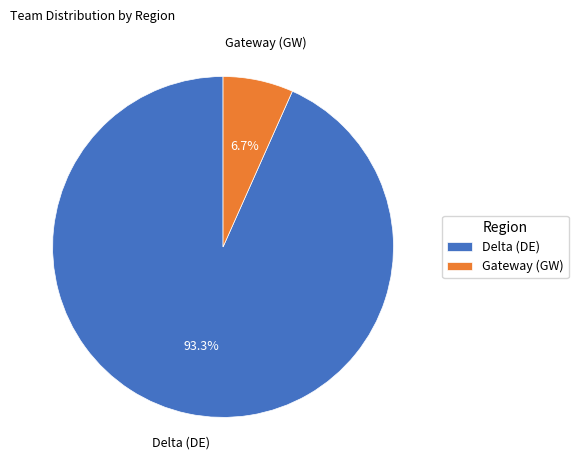

To the nearest percent, what is the difference between the largest and smallest slice percentages?

87%